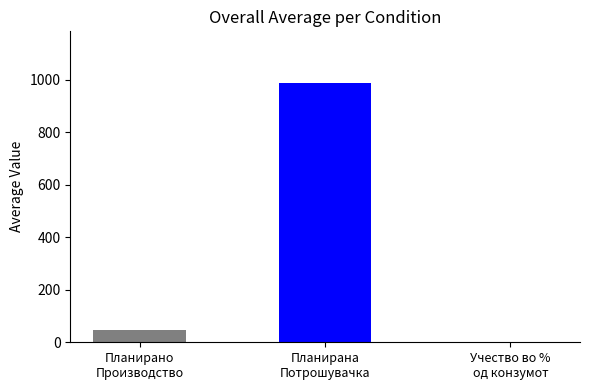

Is the value of Учество во % од конзумот at 19 greater than the value of Планирана Потрошувачка at 18?

No